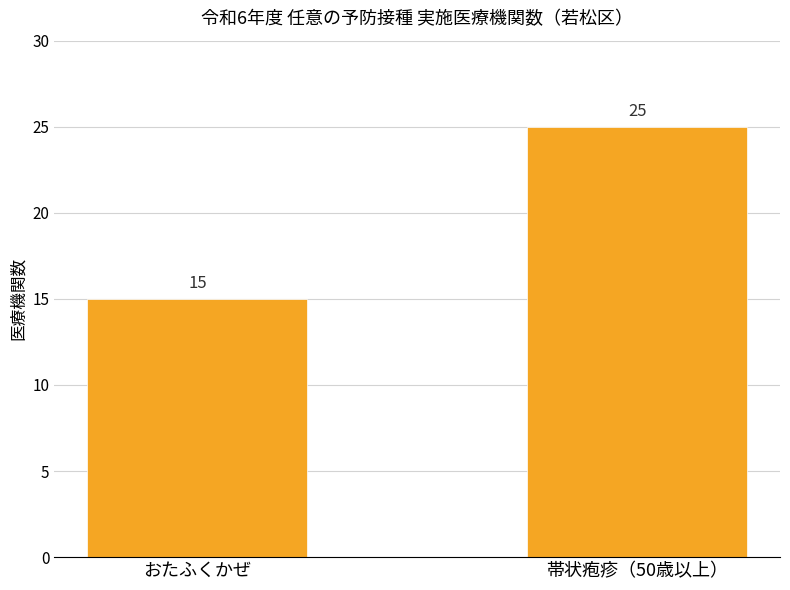

How many bars are there in total?

2